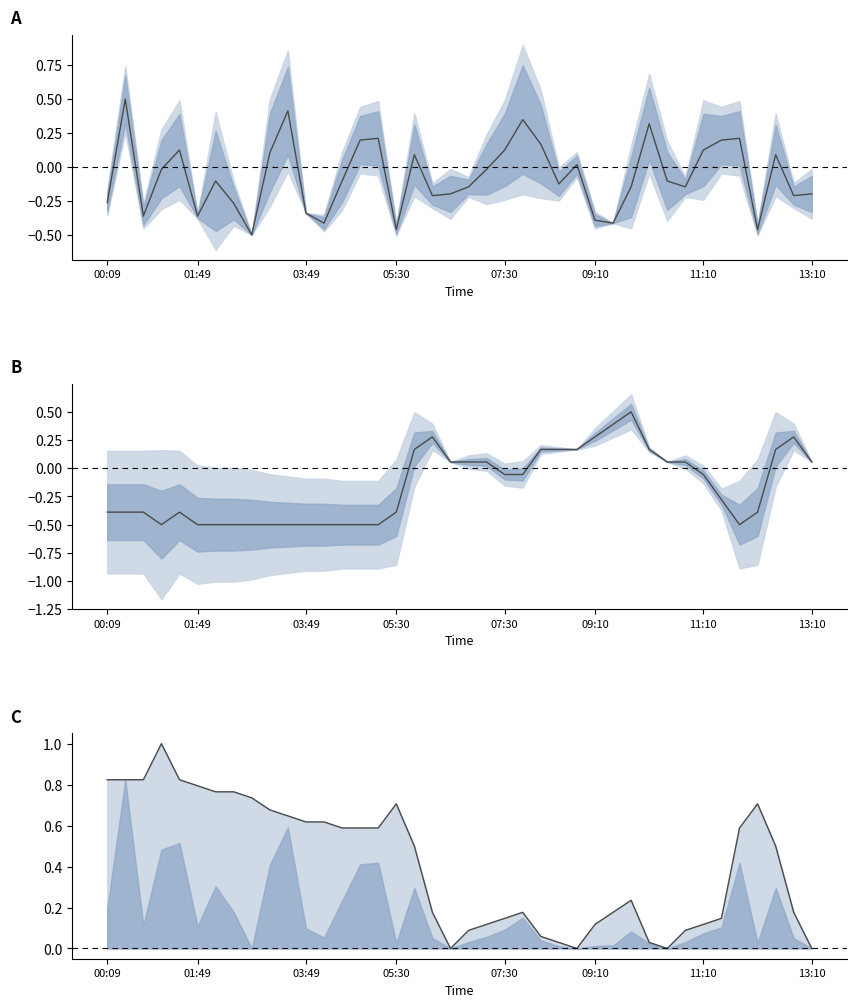

Reading left to right, what are all the values shown in this chart?

SDS_P1 (norm): -0.3	0.5	-0.4	-0.0	0.1	-0.4	-0.1	-0.3	-0.5	0.1	0.4	-0.3	-0.4	-0.1	0.2	0.2	-0.5	0.1	-0.2	-0.2	-0.1	-0.0	0.1	0.3	0.2	-0.1	0.0	-0.4	-0.4	-0.1	0.3	-0.1	-0.1	0.1	0.2	0.2	-0.5	0.1	-0.2	-0.2
Temp (norm): -0.4	-0.4	-0.4	-0.5	-0.4	-0.5	-0.5	-0.5	-0.5	-0.5	-0.5	-0.5	-0.5	-0.5	-0.5	-0.5	-0.4	0.2	0.3	0.1	0.1	0.1	-0.1	-0.1	0.2	0.2	0.2	0.3	0.4	0.5	0.2	0.1	0.1	-0.1	-0.3	-0.5	-0.4	0.2	0.3	0.1
Humidity line: 0.8	0.8	0.8	1.0	0.8	0.8	0.8	0.8	0.7	0.7	0.6	0.6	0.6	0.6	0.6	0.6	0.7	0.5	0.2	0.0	0.1	0.1	0.1	0.2	0.1	0.0	0.0	0.1	0.2	0.2	0.0	0.0	0.1	0.1	0.1	0.6	0.7	0.5	0.2	0.0